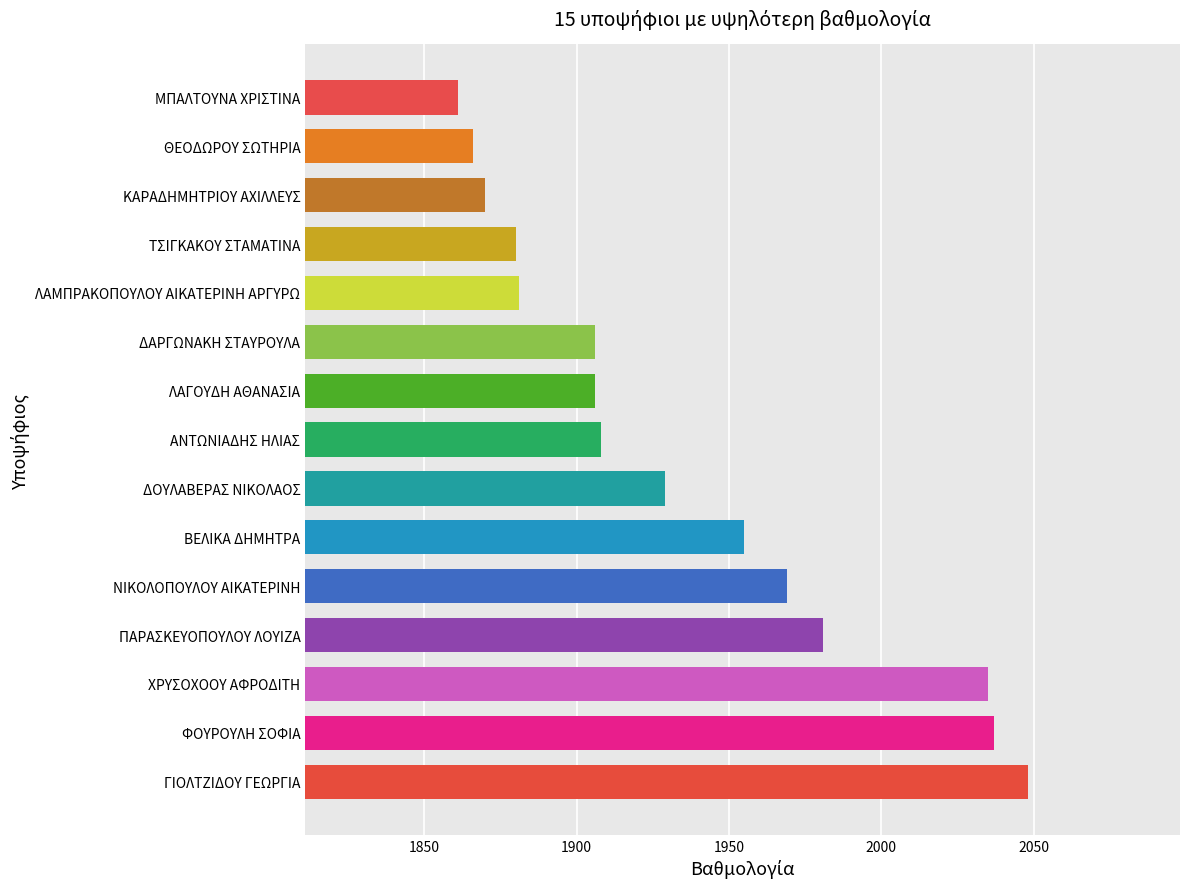

What is the change in value from ΓΙΟΛΤΖΙΔΟΥ ΓΕΩΡΓΙΑ to ΔΑΡΓΩΝΑΚΗ ΣΤΑΥΡΟΥΛΑ?

-142